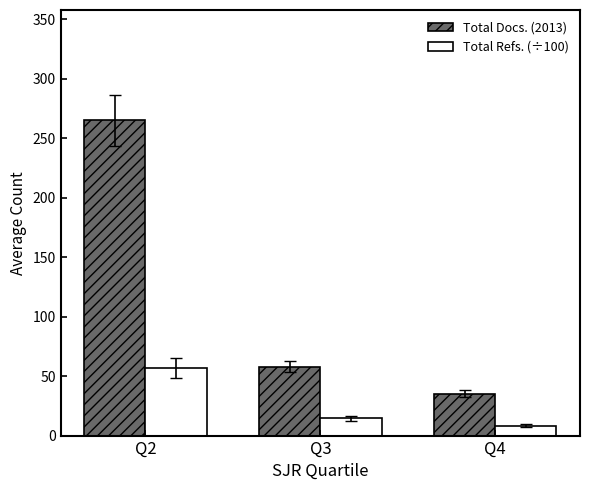

Rank the series at Q4 from lowest to highest value.

Total Refs. (÷100), Total Docs. (2013)